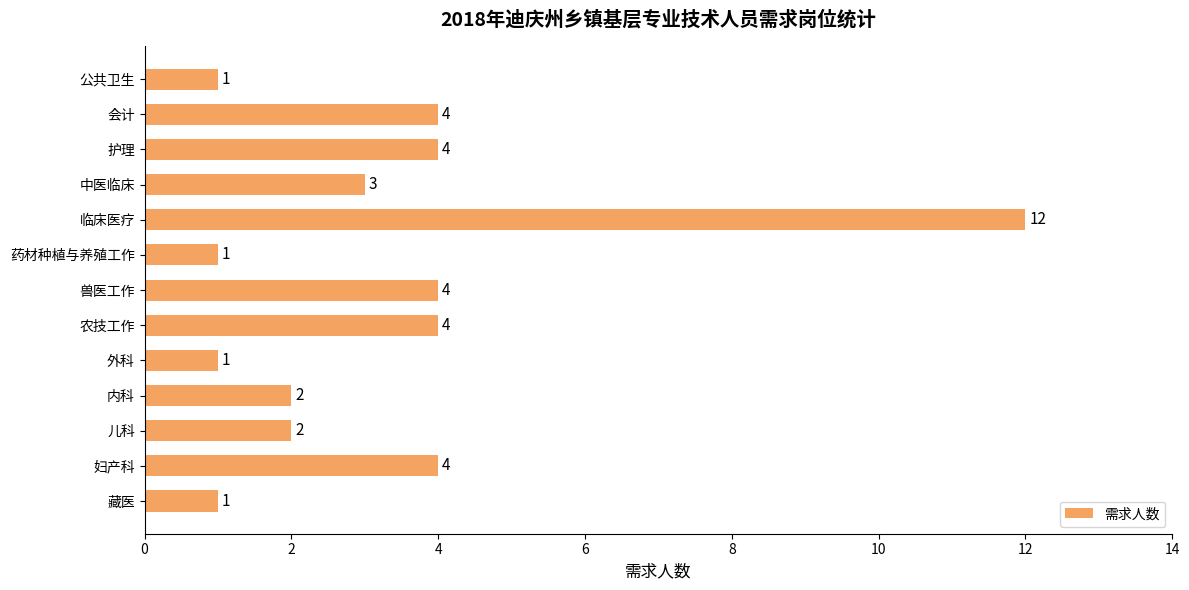

Is it true that the value at 会计 is 1?

False